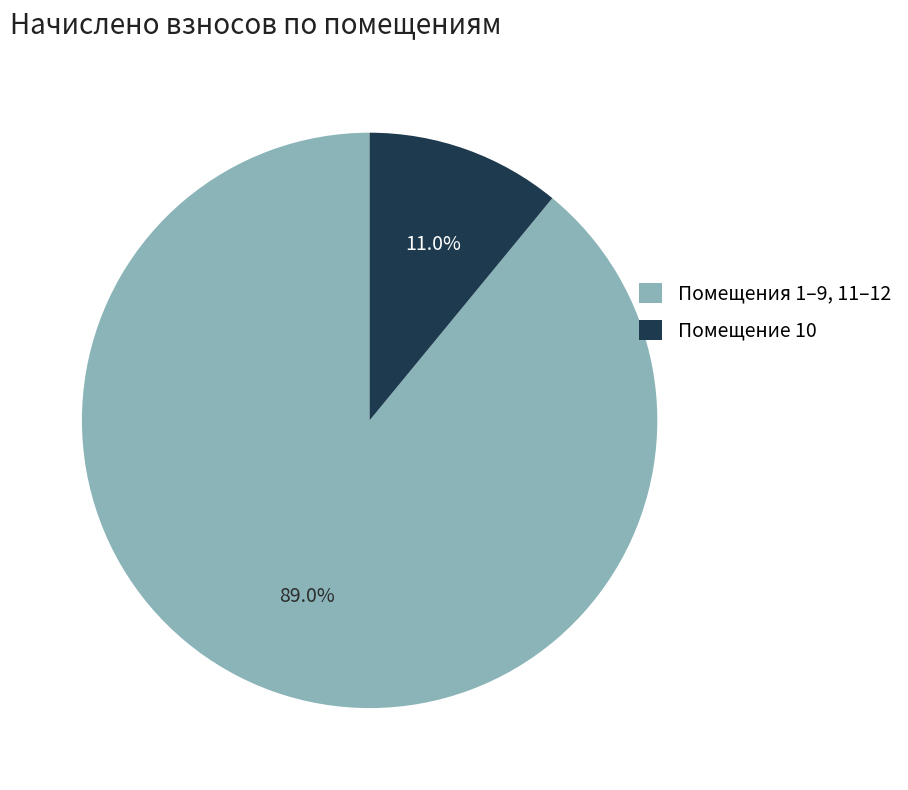

Is there a majority slice in this chart?

Yes